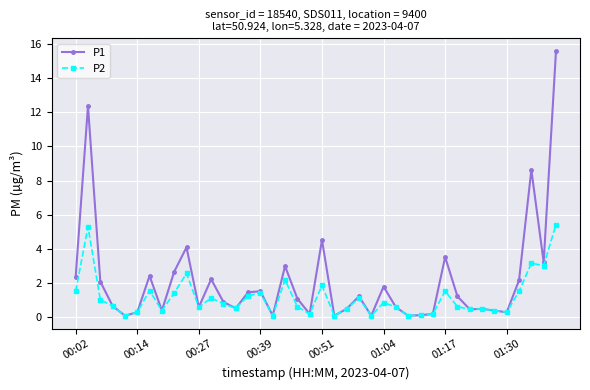

Which series has the largest total across all categories?

P1